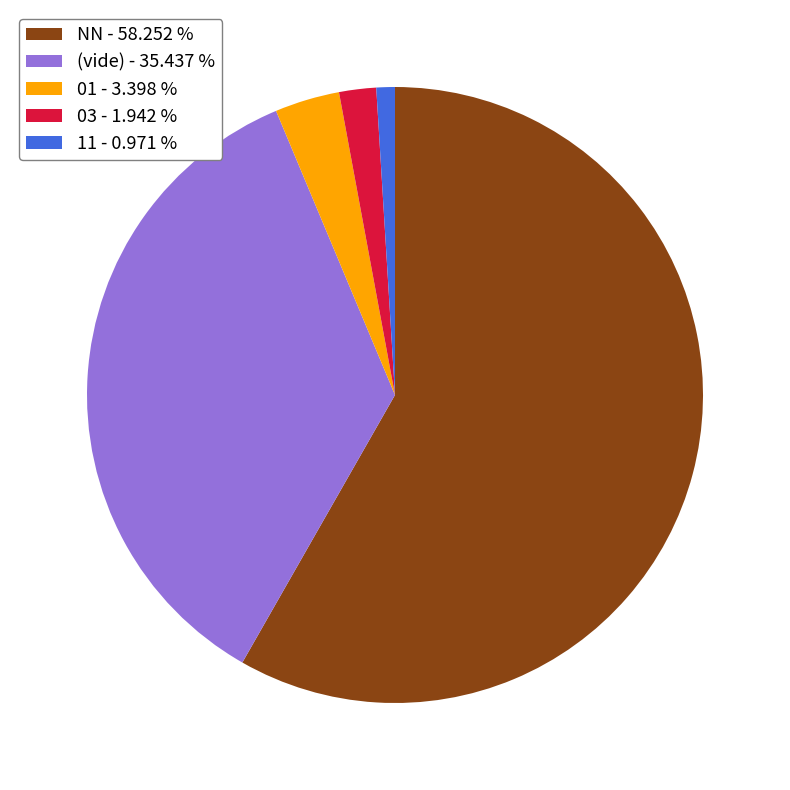

Count the number of slices in the pie.

5